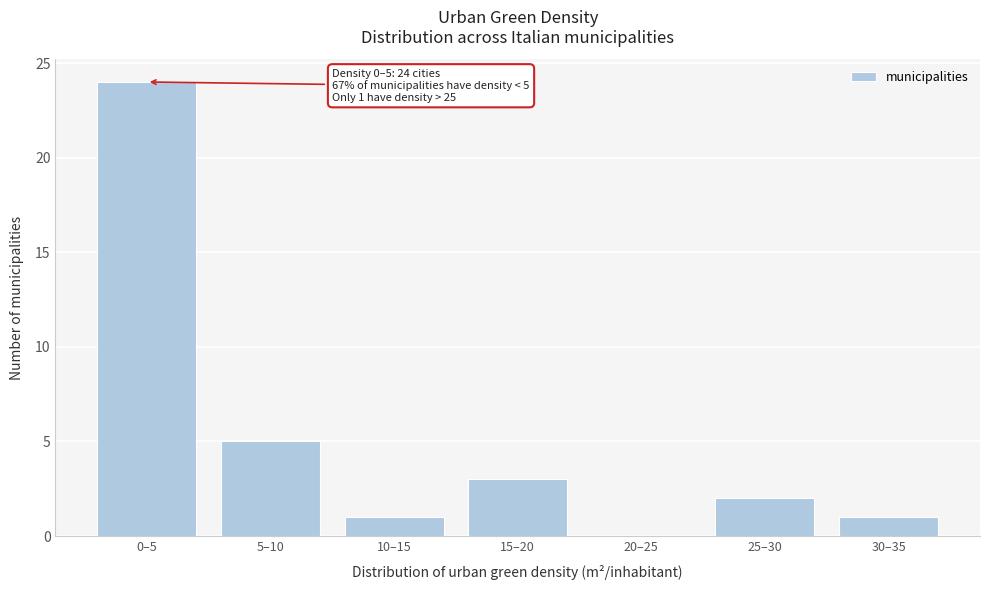

Reading left to right, list all the values displayed in this chart.

0–5=24	5–10=5	10–15=1	15–20=3	20–25=0	25–30=2	30–35=1